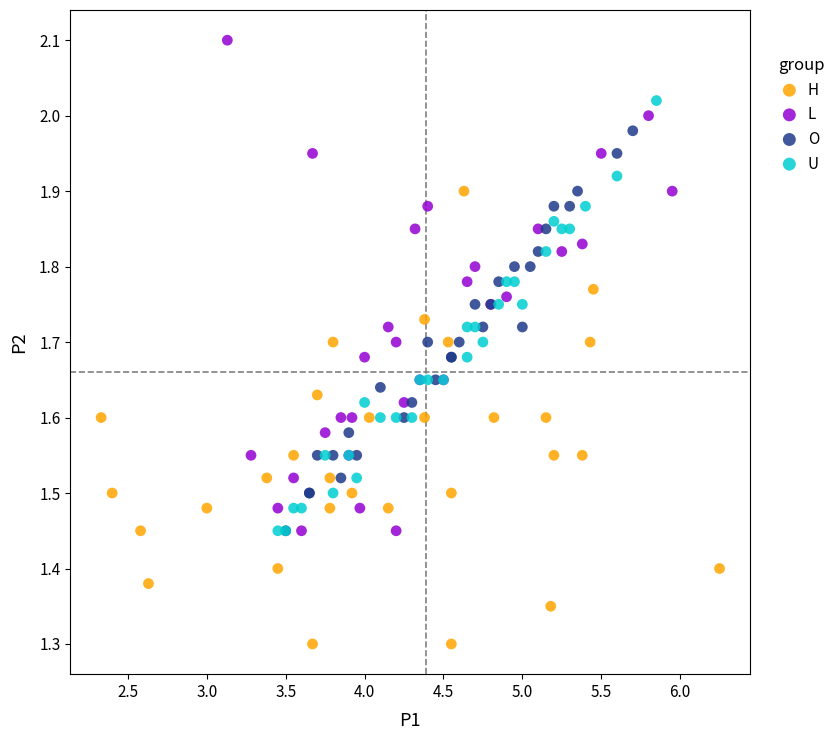

Which series contains the lowest Y value?

H